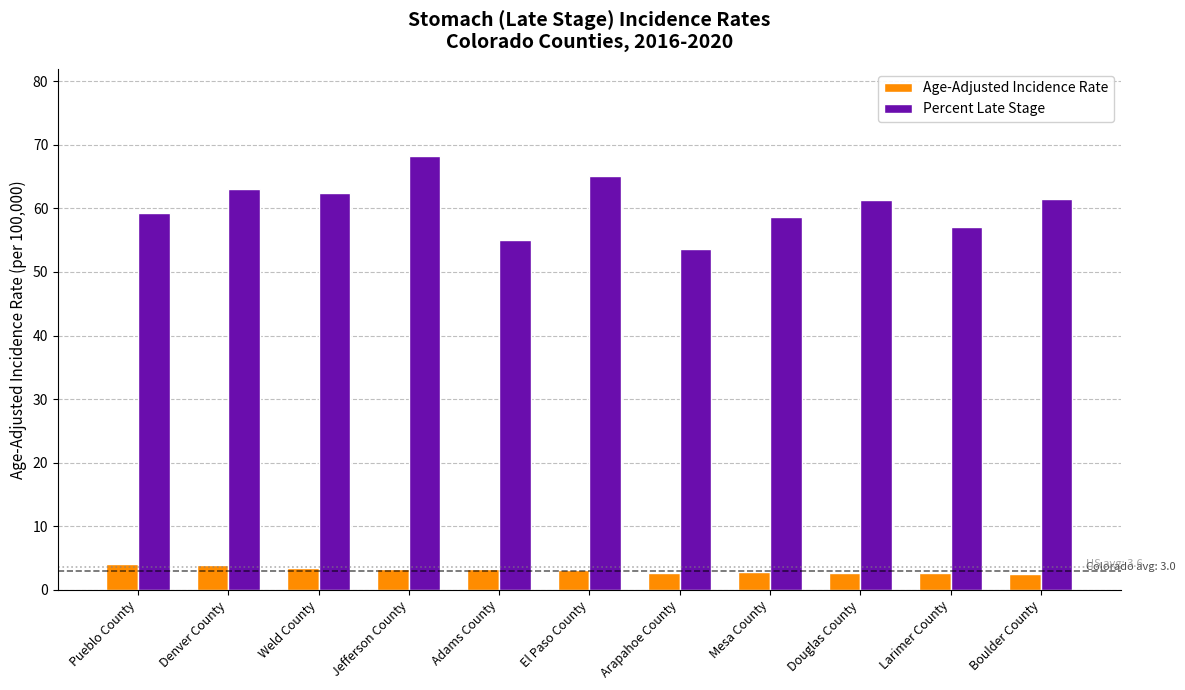

What is the label of the 7th bar from the left?

Arapahoe County